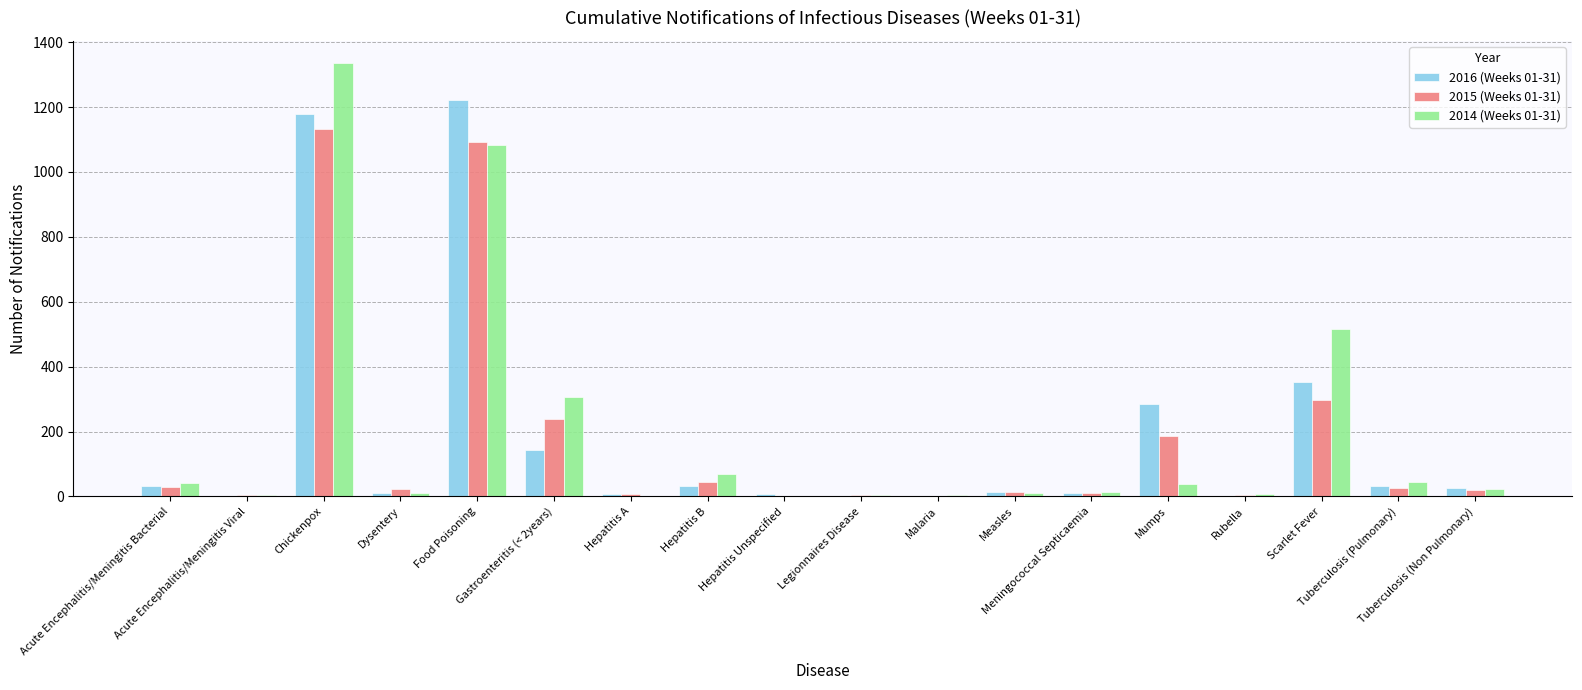

What is the sum of all 2015 (Weeks 01-31) values?

3133